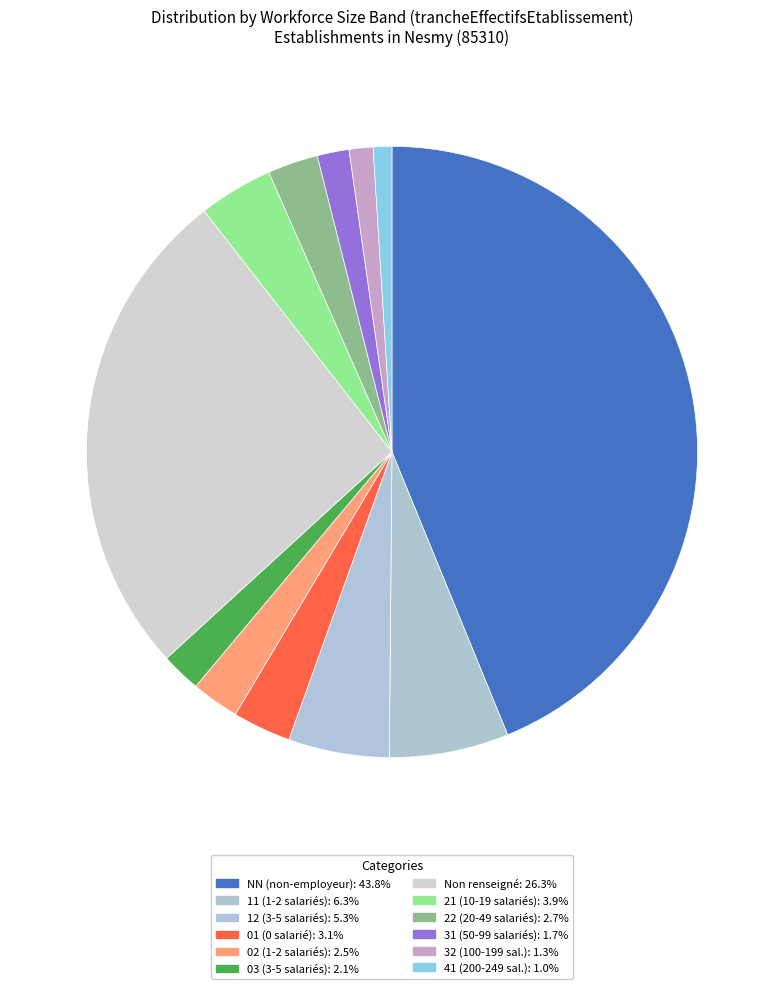

Which slice is the smallest?

41